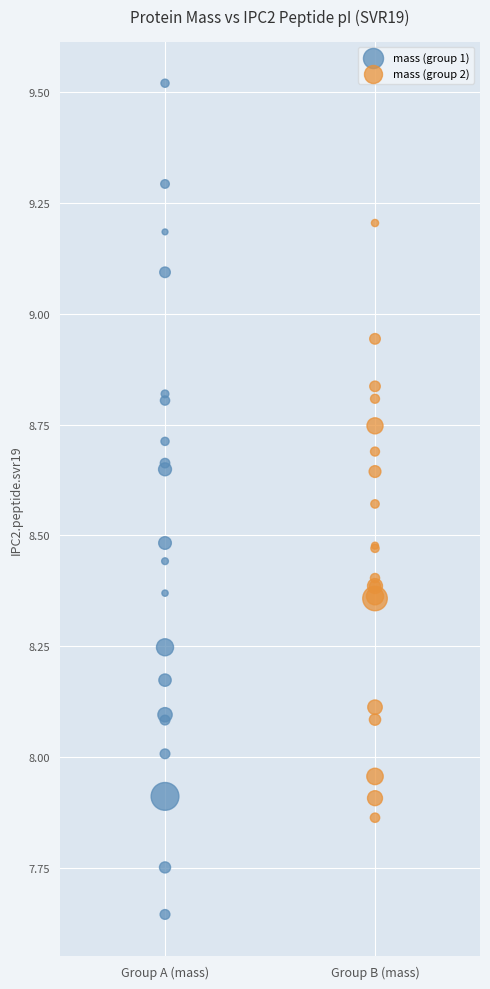

Which series contains the lowest Y value?

mass (group 1)